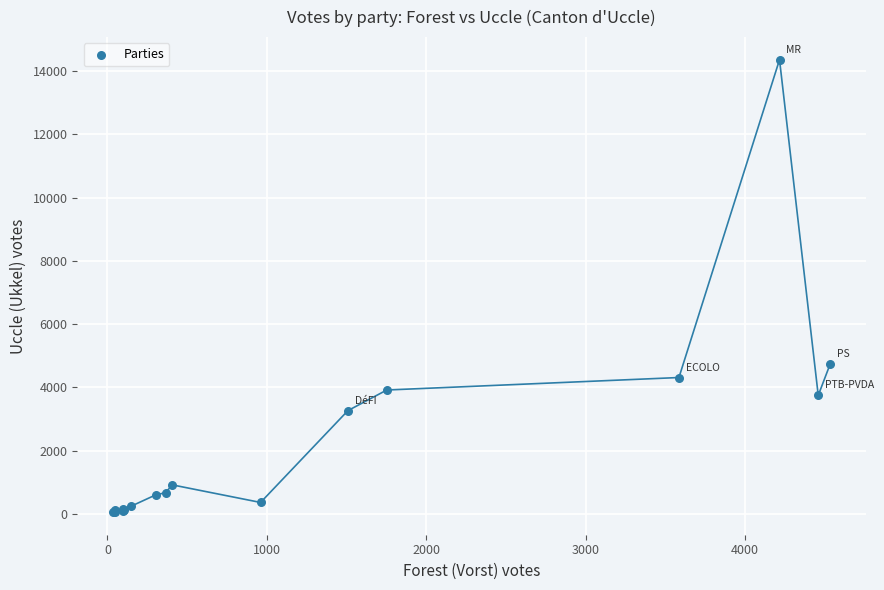

What Y value in the scatter plot is closest to 7209?

4754